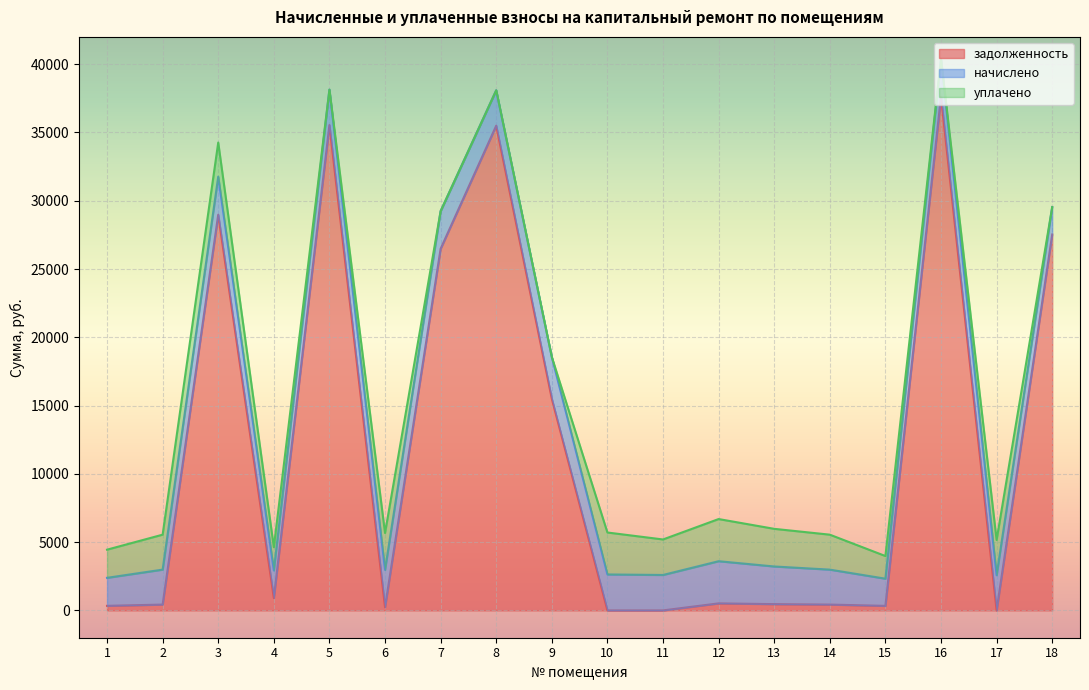

The value of начислено at 17 is 3543.7. True or false?

False